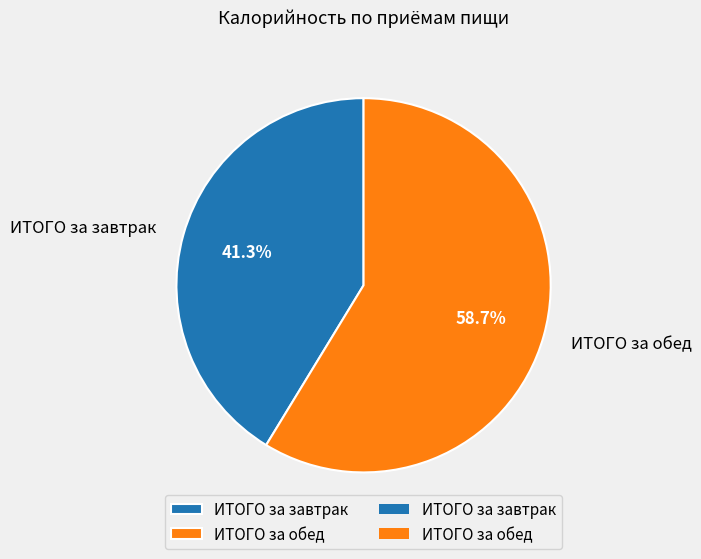

To the nearest percent, what is the difference between the ИТОГО за обед and ИТОГО за завтрак slice percentages?

17%